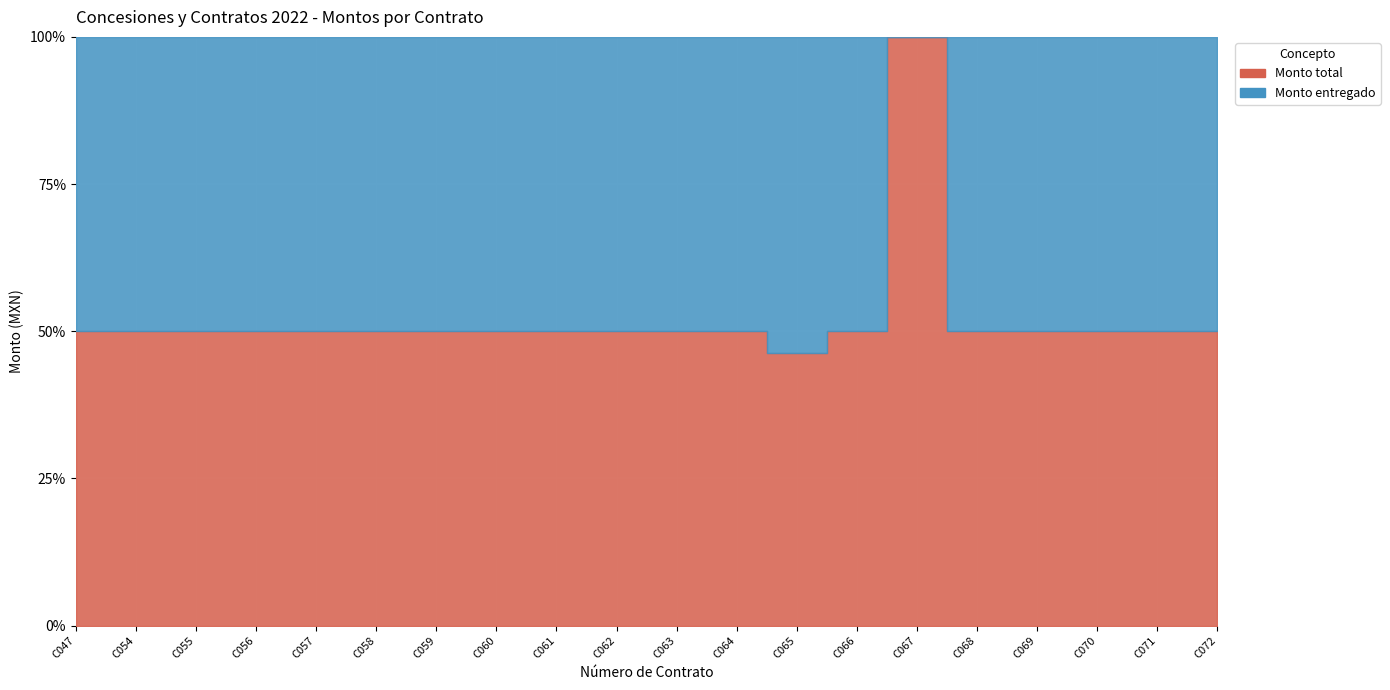

List the series in order of their overall mean, highest first.

Monto total, Monto entregado